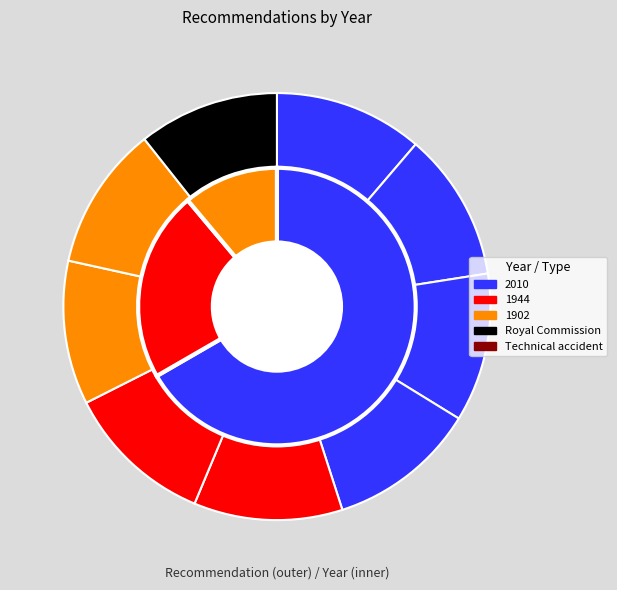

To the nearest percent, what is the combined percentage of REC016_3950 and REC181-0174?

22%